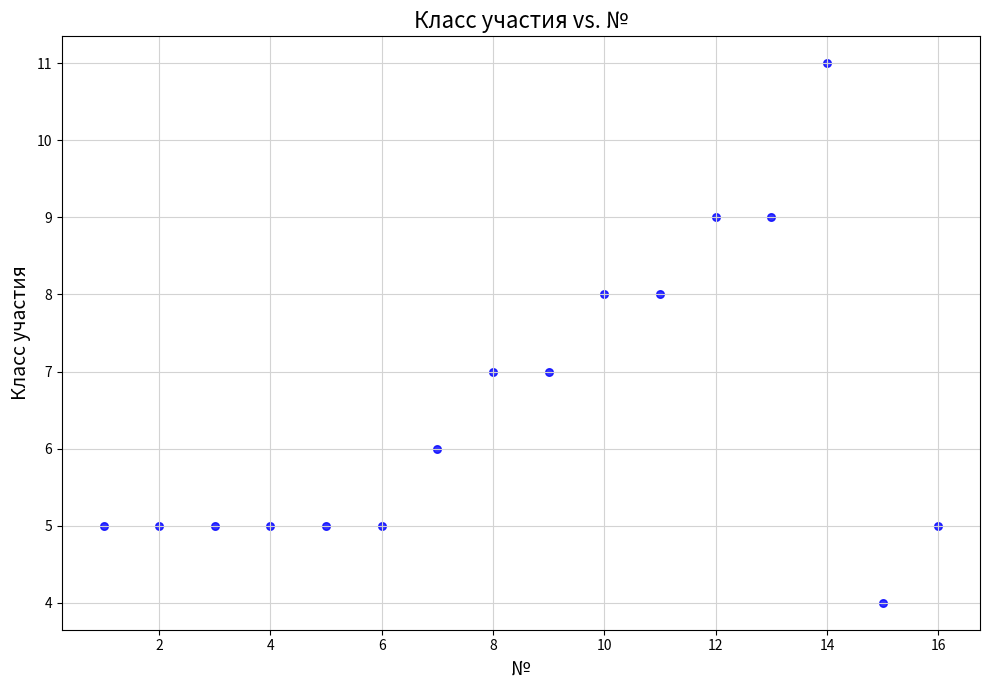

What is the range of Y values (max minus min)?

7